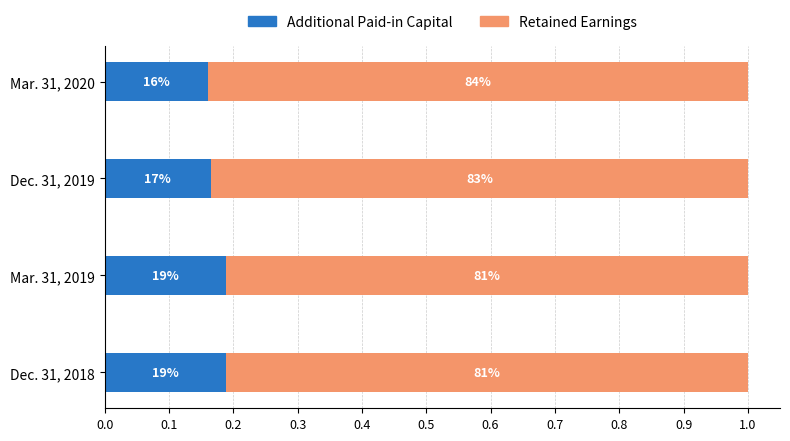

Reading left to right, what are all the values shown in this chart?

Additional Paid-in Capital: 0.2	0.2	0.2	0.2
Retained Earnings: 0.8	0.8	0.8	0.8